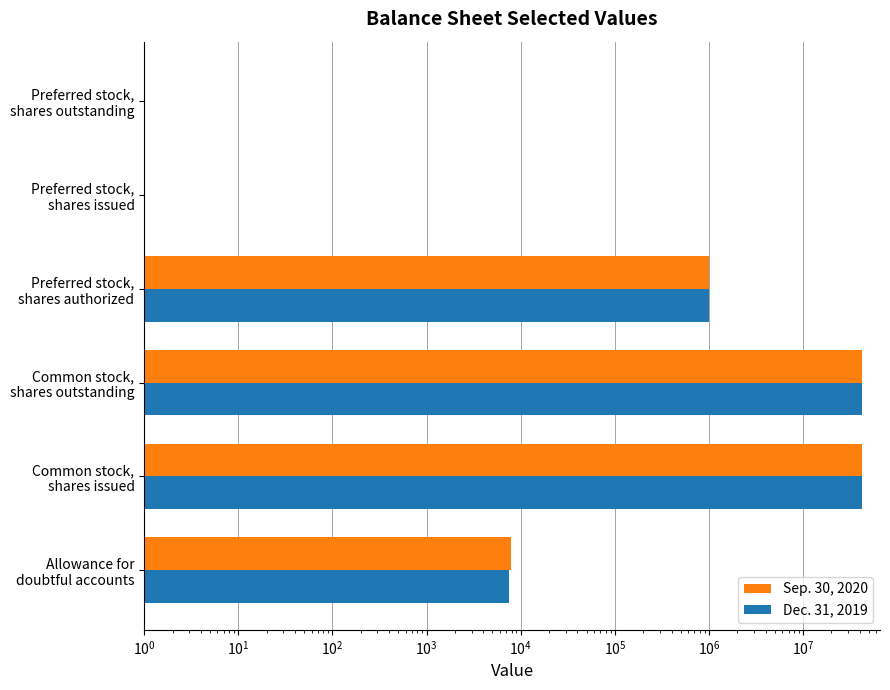

What is the highest value of the Sep. 30, 2020 series?

42529017